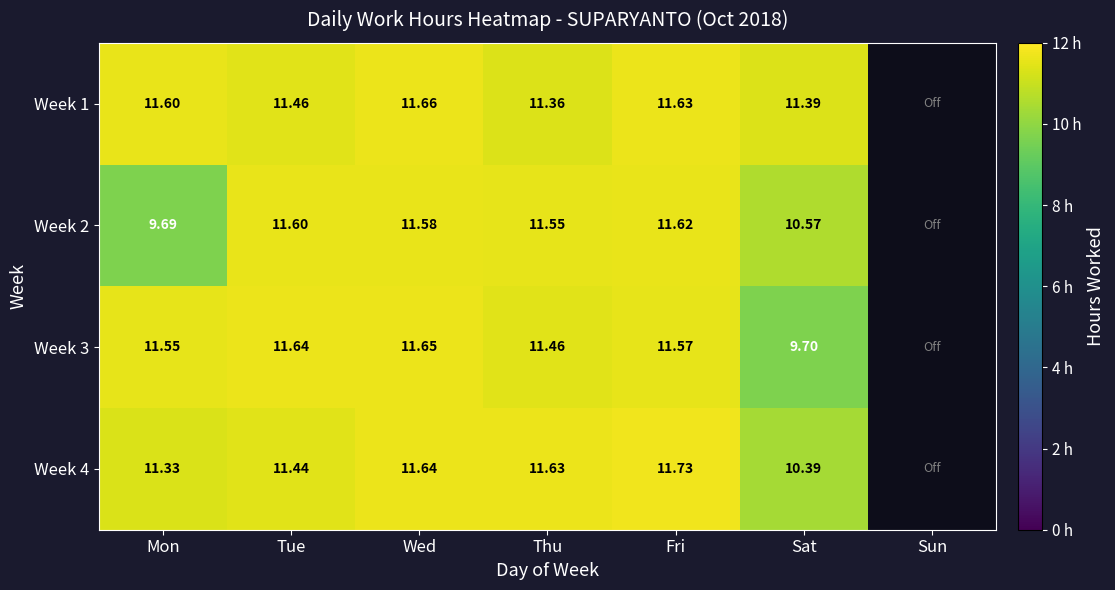

Is the value of Week 1 at Wed greater than the value of Week 3 at Wed?

Yes